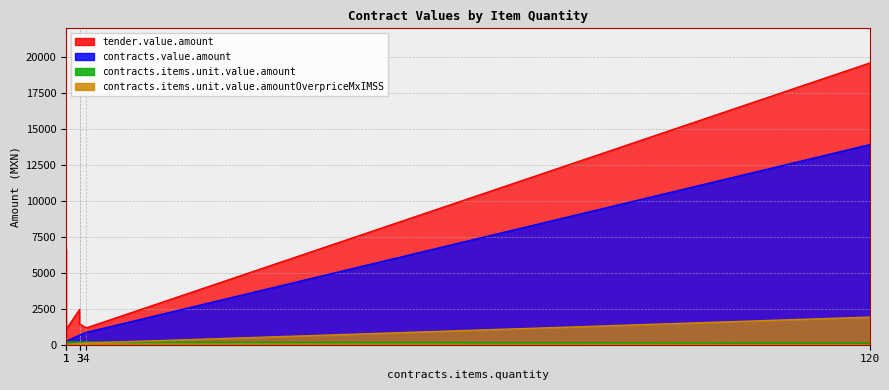

Which series has the largest total across all categories?

tender.value.amount